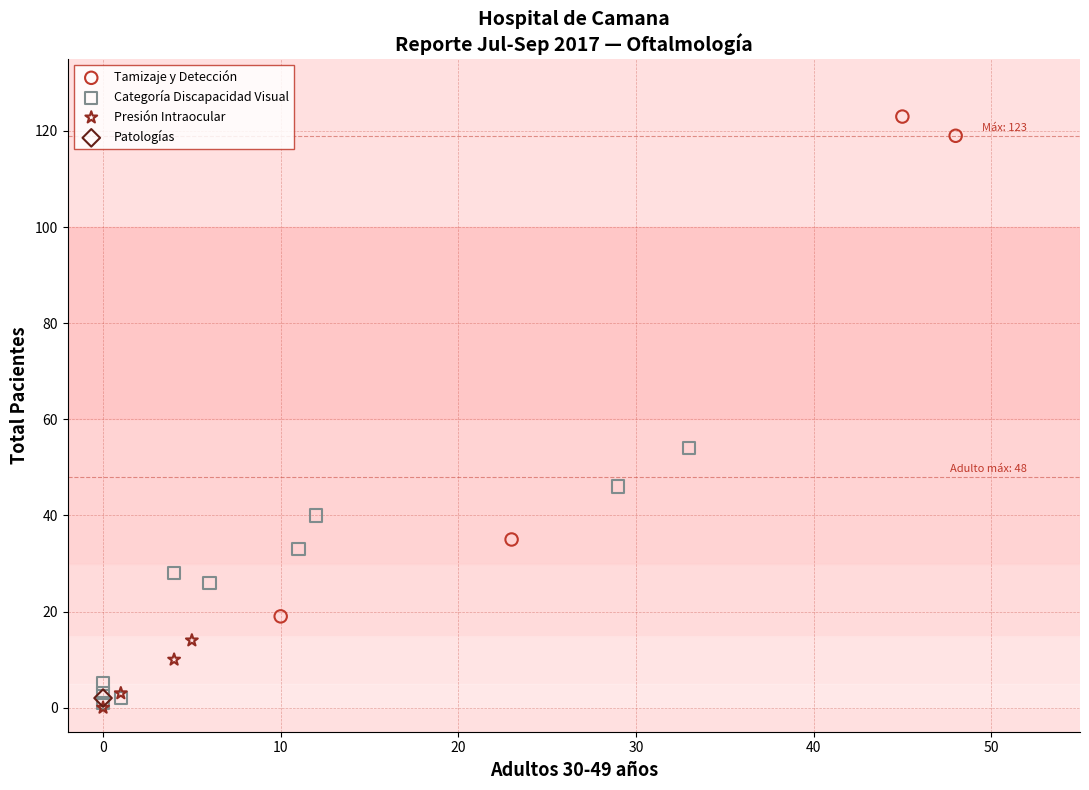

What are all the series names shown in the legend?

Tamizaje y Detección, Categoría Discapacidad Visual, Presión Intraocular, Patologías